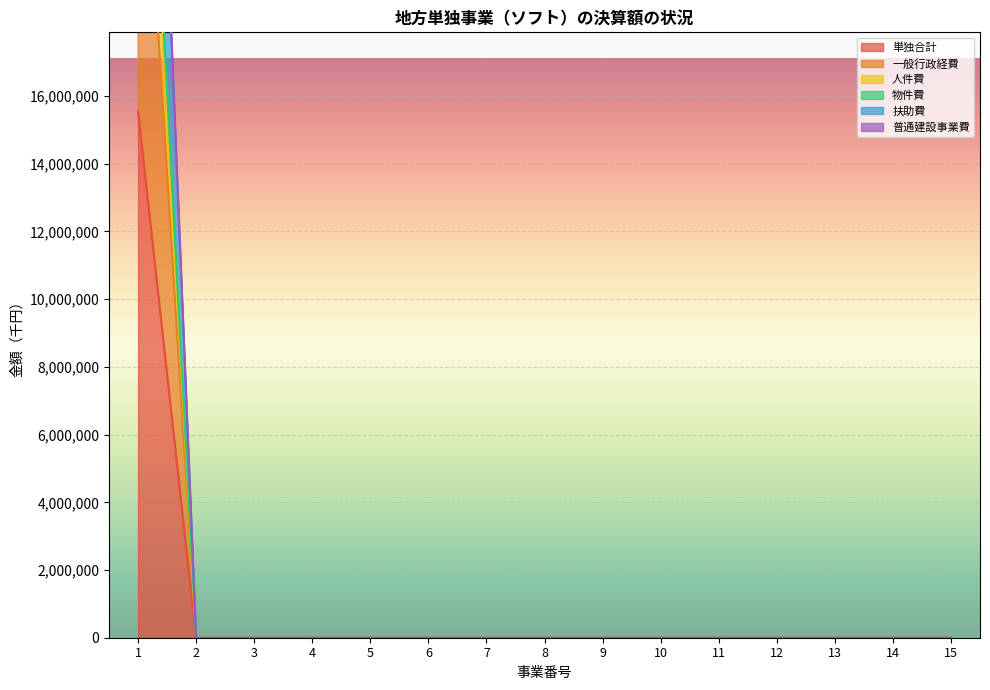

Is it true that 扶助費 equals 16024694 at 15?

False